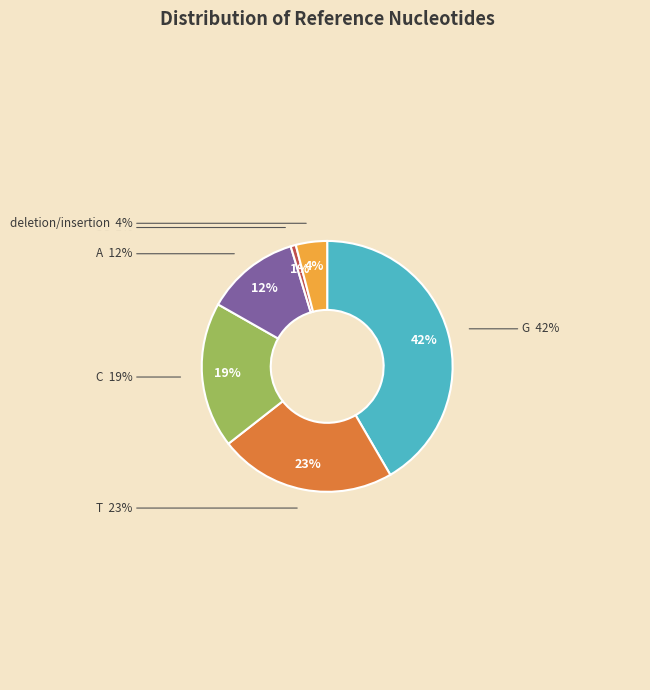

To the nearest percent, what portion does A represent?

12%